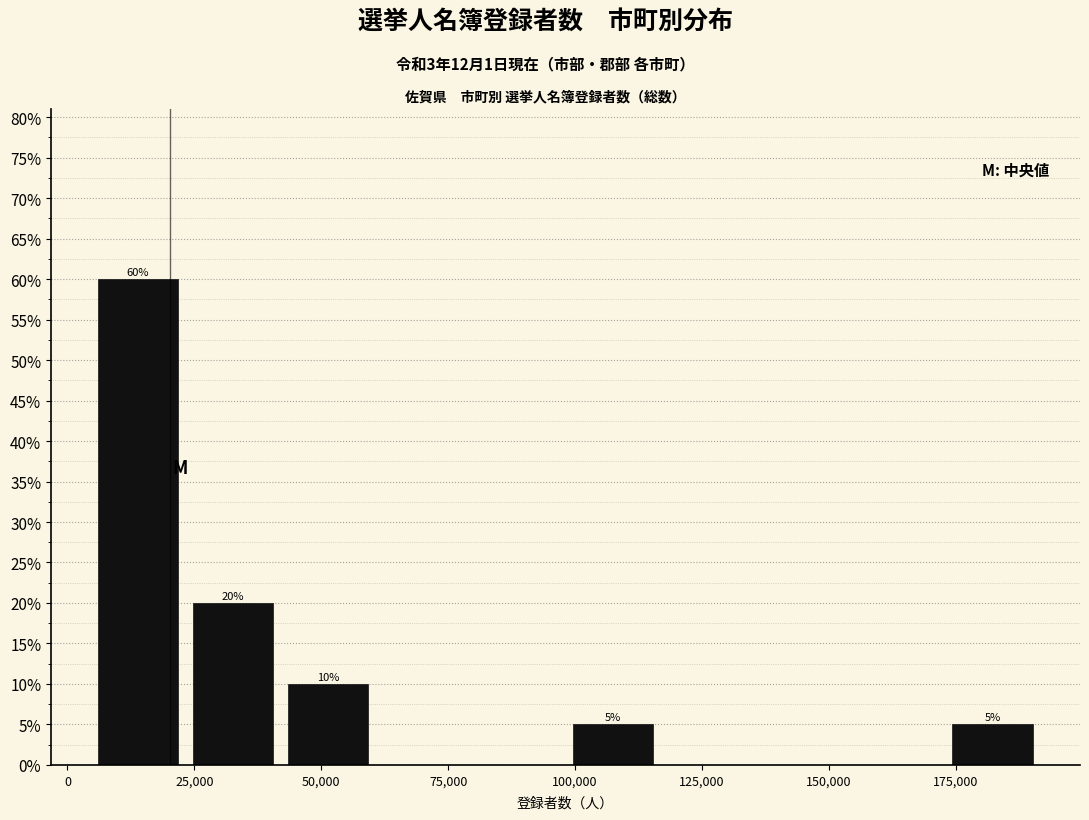

Read against the x-axis, roughly where is the centre of the tallest bar?

15000